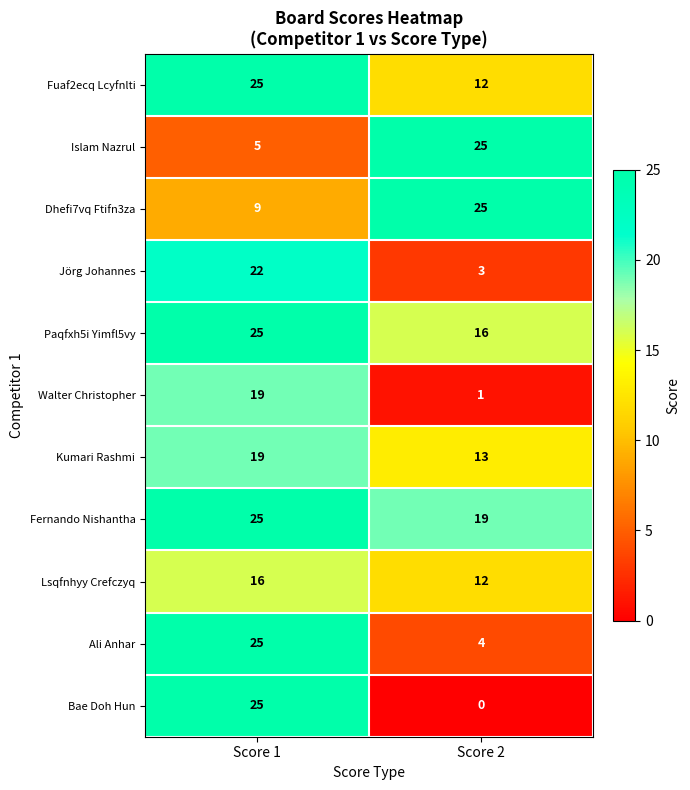

What is the spread (max minus min) of values at Score 2?

25